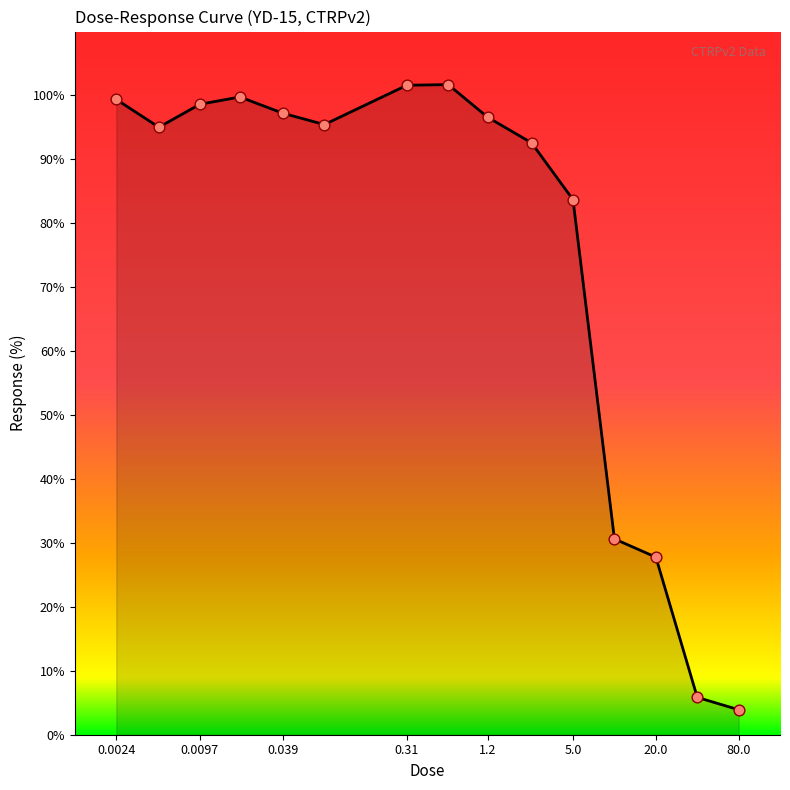

What is the greatest value displayed?

101.7